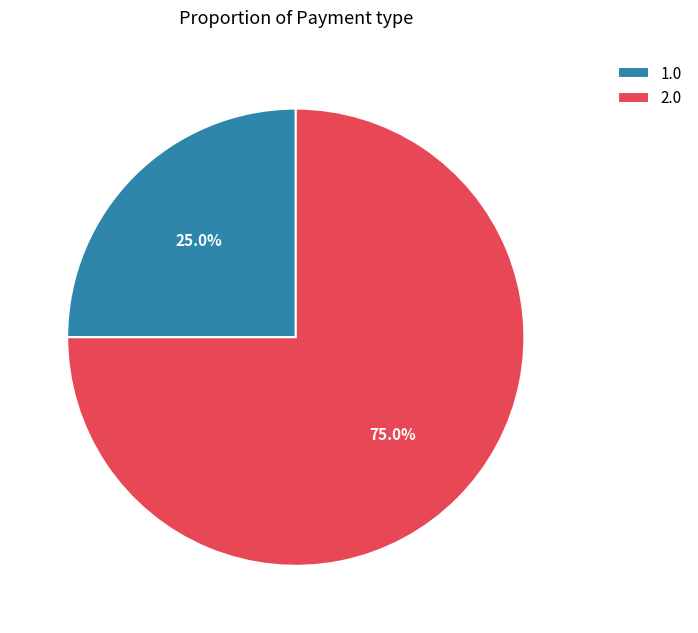

Between 1.0 and 2.0, which is larger?

2.0